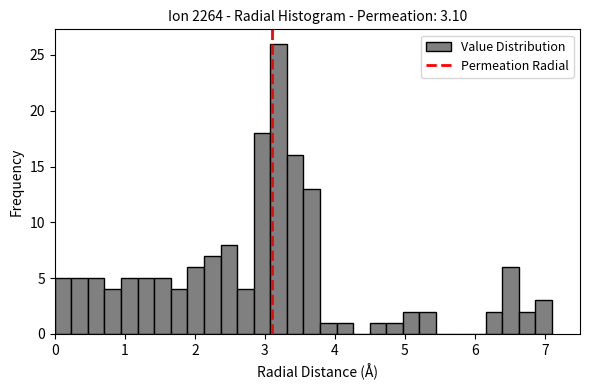

Read against the x-axis, roughly where is the centre of the tallest bar?

3.2